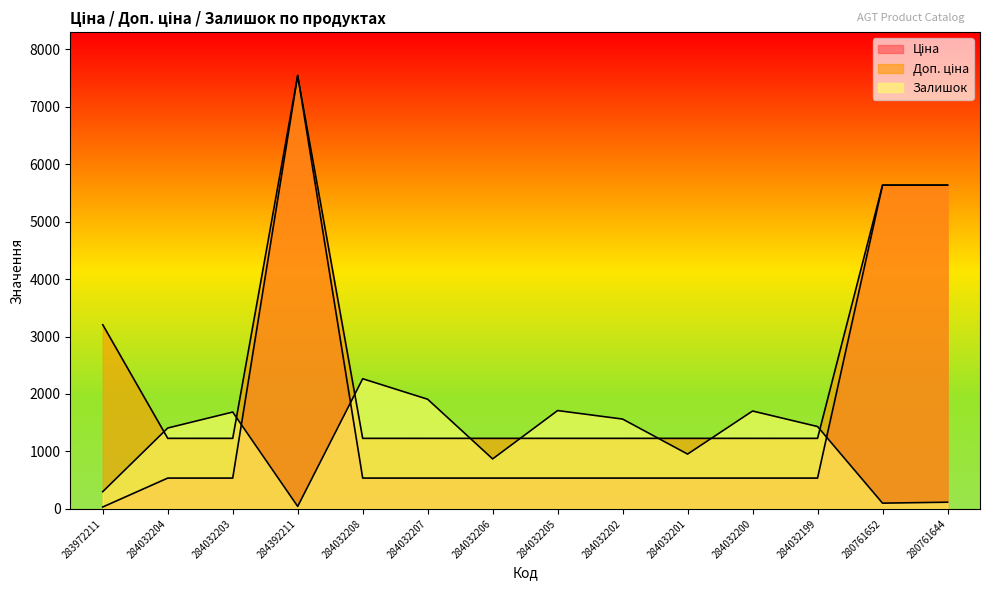

True or false: Доп. ціна and Ціна intersect in this chart.

False